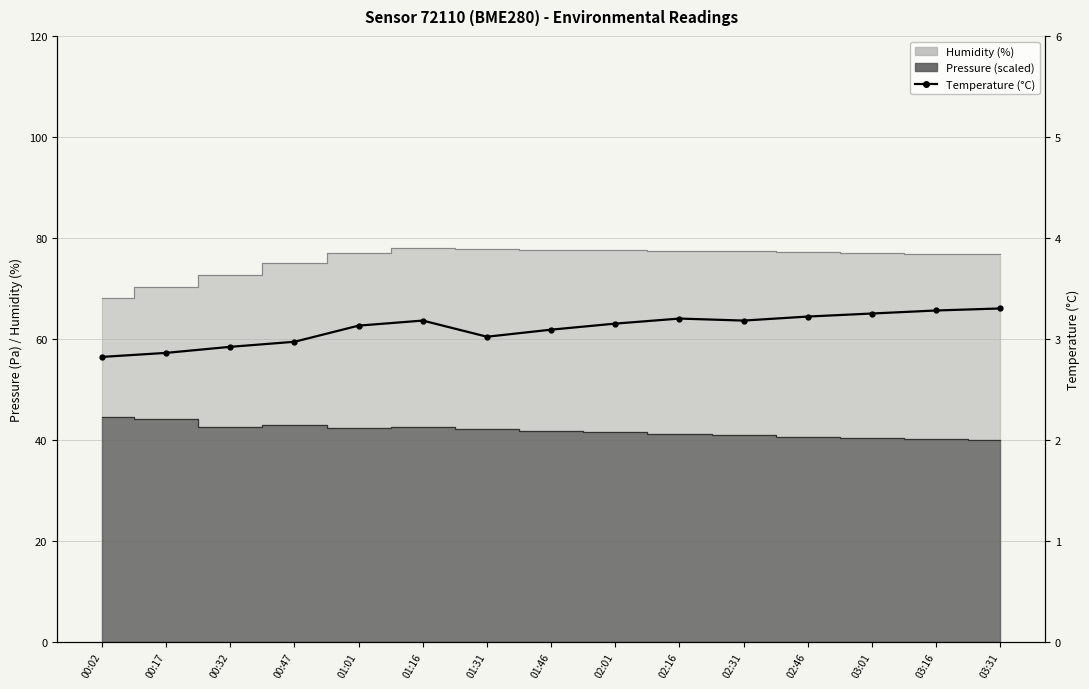

Reading right to left, list all the values displayed in this chart.

03:31=3.3	03:16=3.3	03:01=3.2	02:46=3.2	02:31=3.2	02:16=3.2	02:01=3.1	01:46=3.1	01:31=3.0	01:16=3.2	01:01=3.1	00:47=3.0	00:32=2.9	00:17=2.9	00:02=2.8